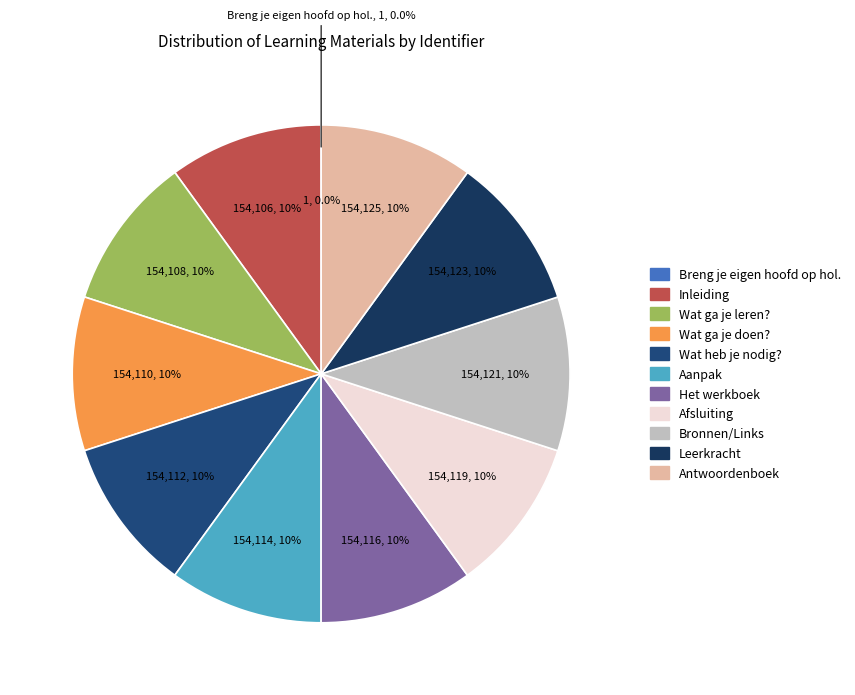

Which slice is the largest?

Antwoordenboek